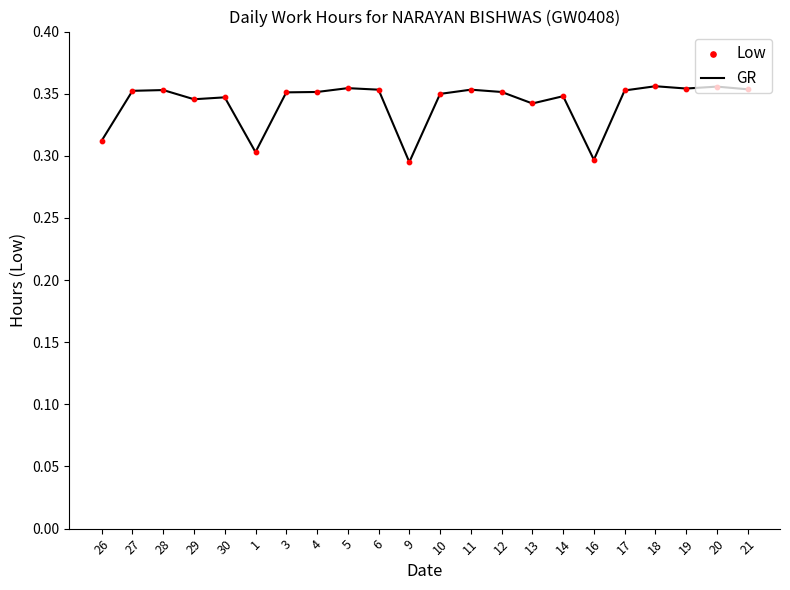

What position from the left is 30?

5